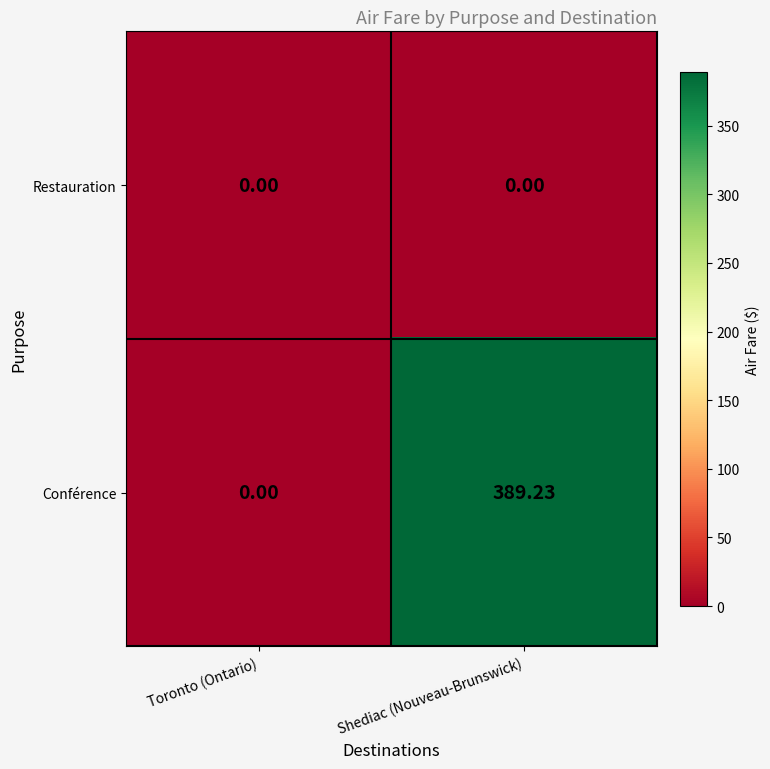

Which series changed the most between Toronto (Ontario) and Shediac (Nouveau-Brunswick)?

Conférence